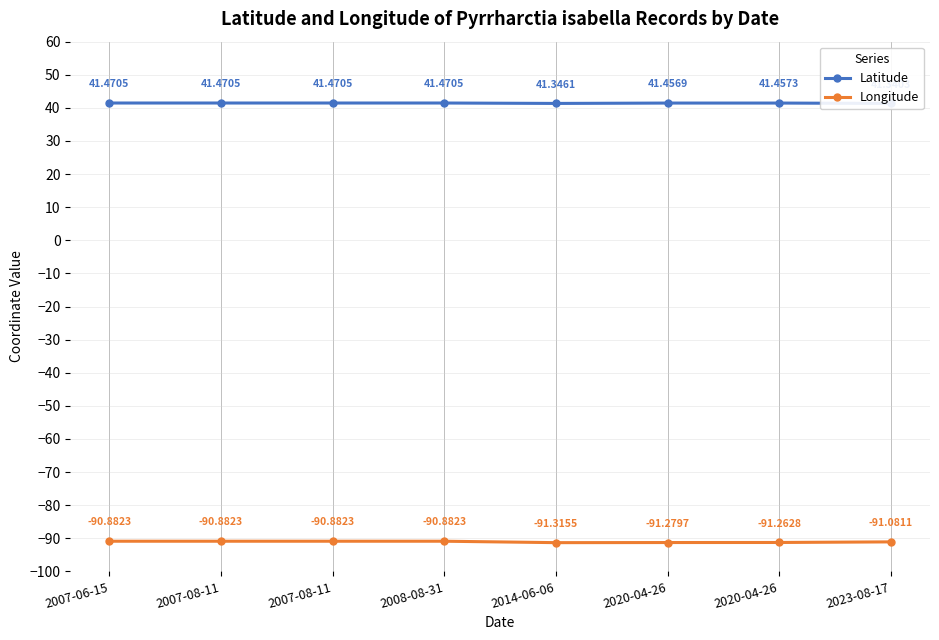

At which category does the chart reach its peak across all series?

2007-06-15